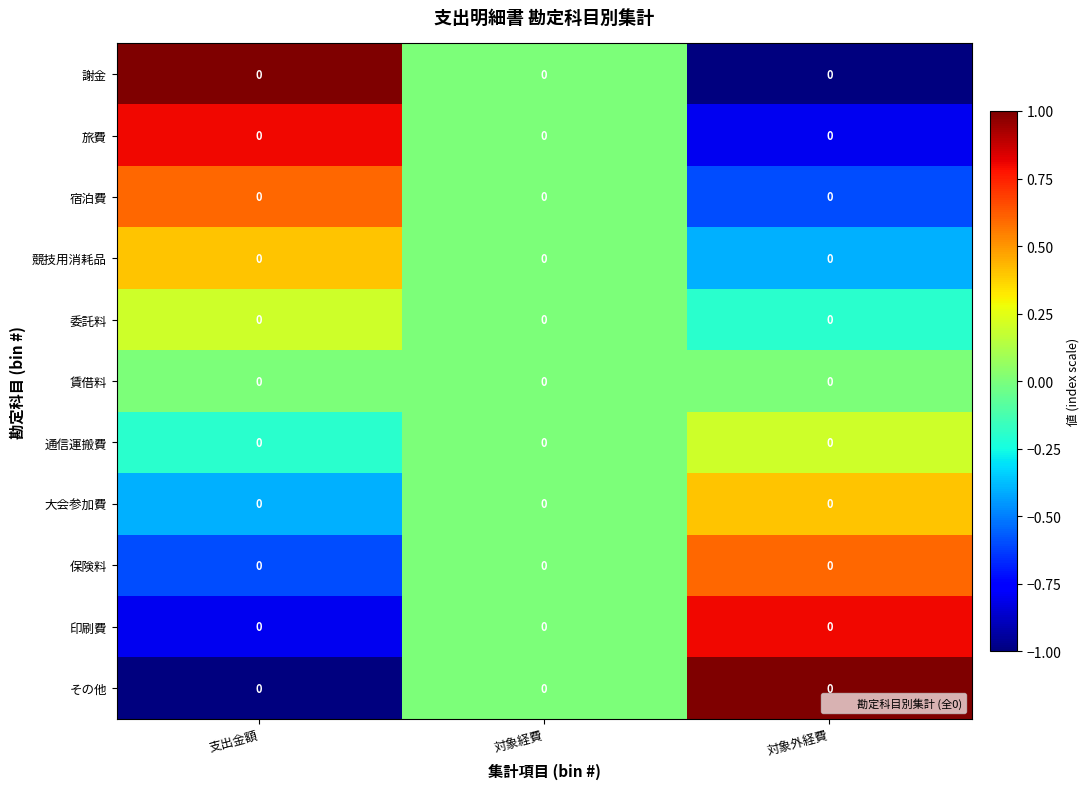

How many values in the 委託料 series are below 0?

1